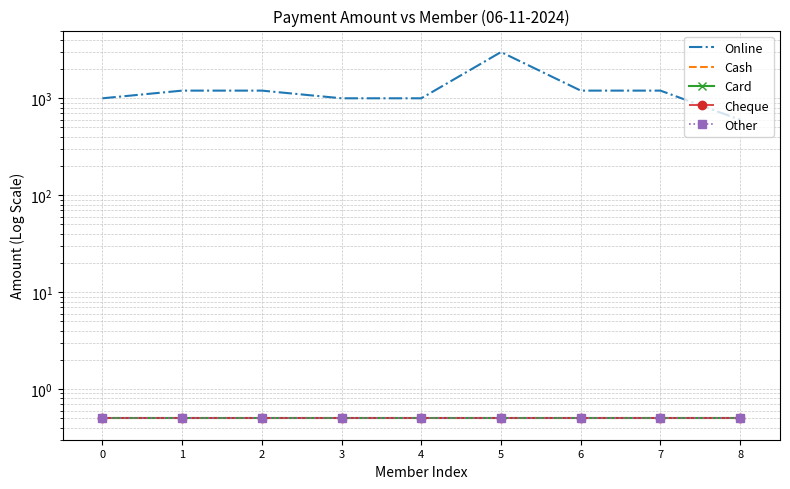

True or false: Other and Cheque intersect in this chart.

False